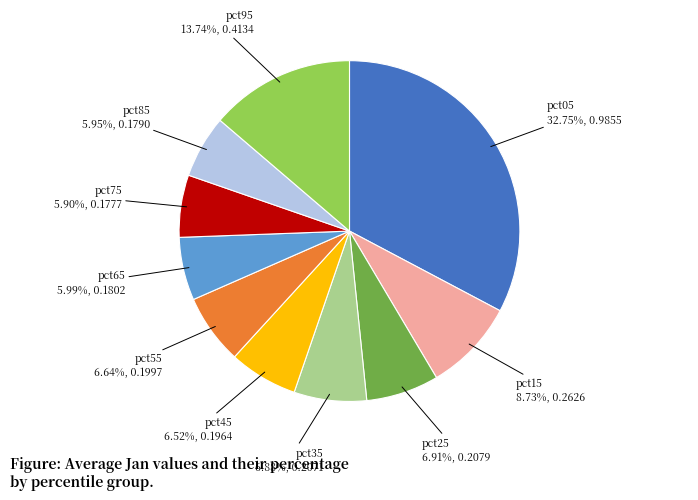

What percentage is the pct25 slice, to the nearest percent?

7%